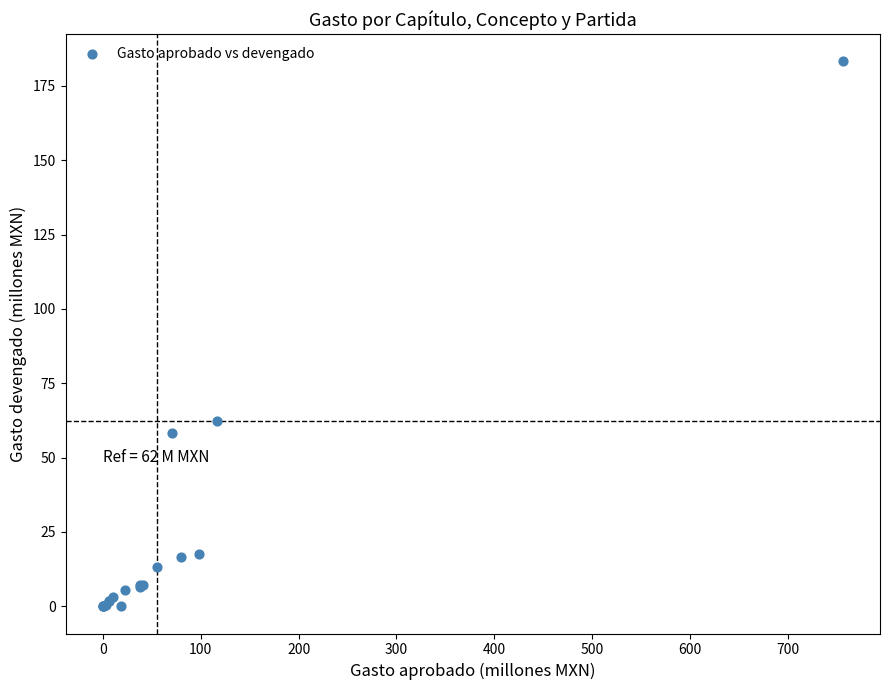

What Y value in the scatter plot is closest to 91?

62.2